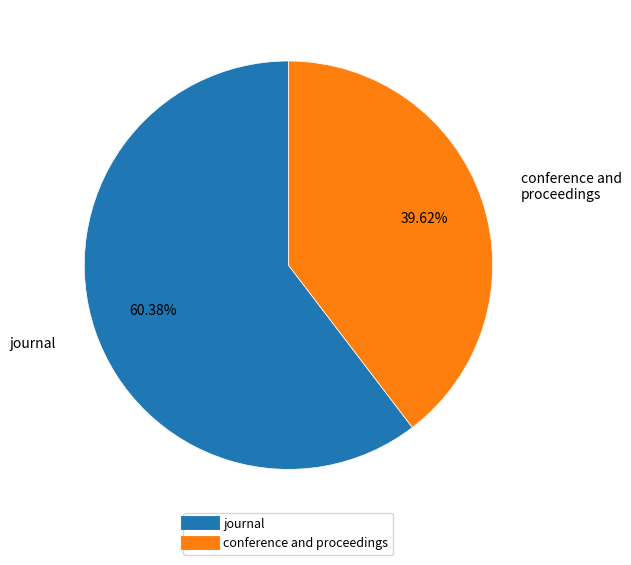

How many segments does this pie chart have?

2